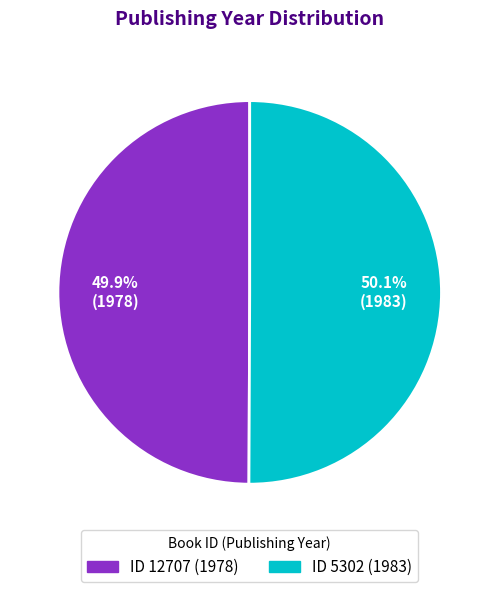

Is there any slice that represents more than half of the pie?

Yes